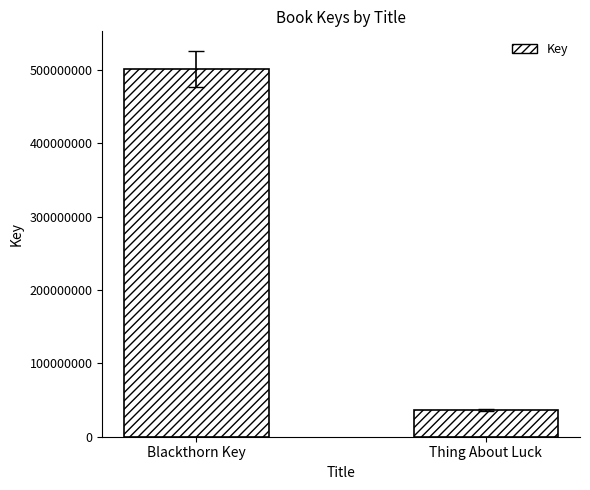

What position from the right is Blackthorn Key?

2